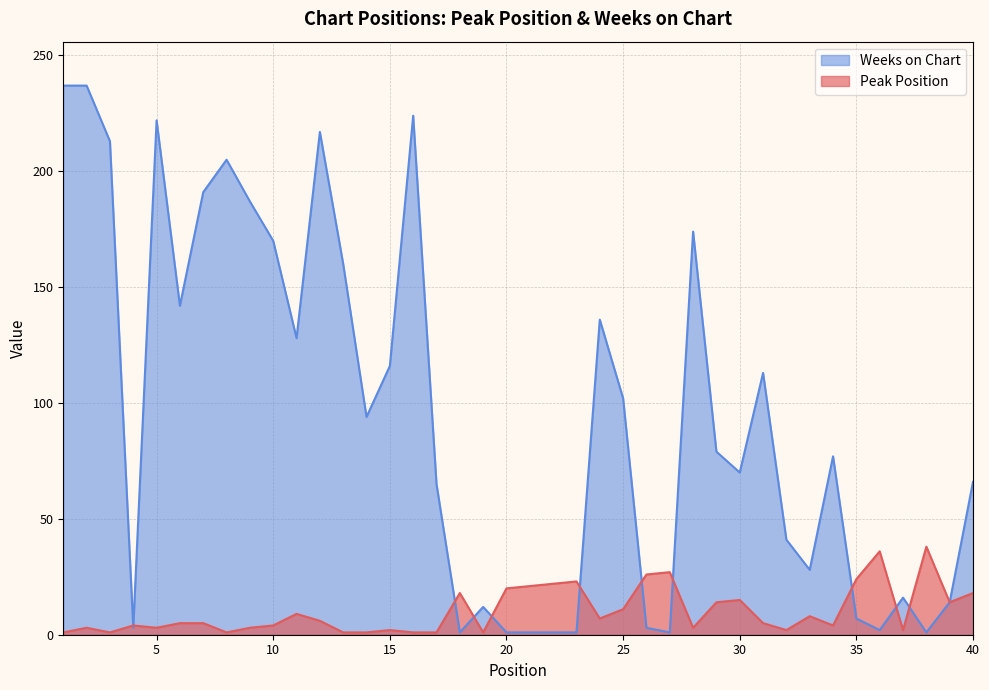

What is the difference between the second highest and second lowest values in the Weeks on Chart series?

236